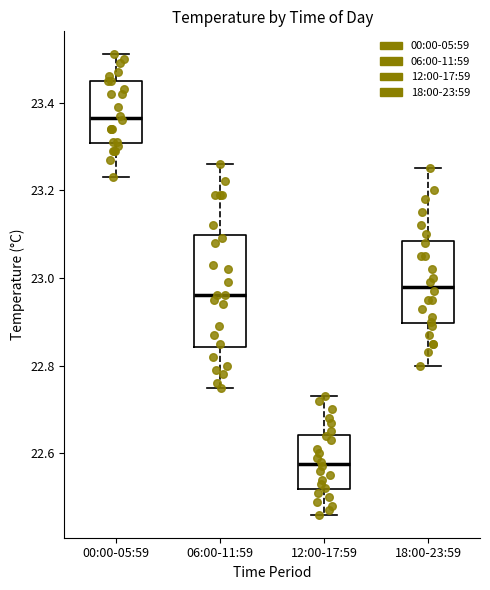

Which box's median line is the lowest?

12:00-17:59